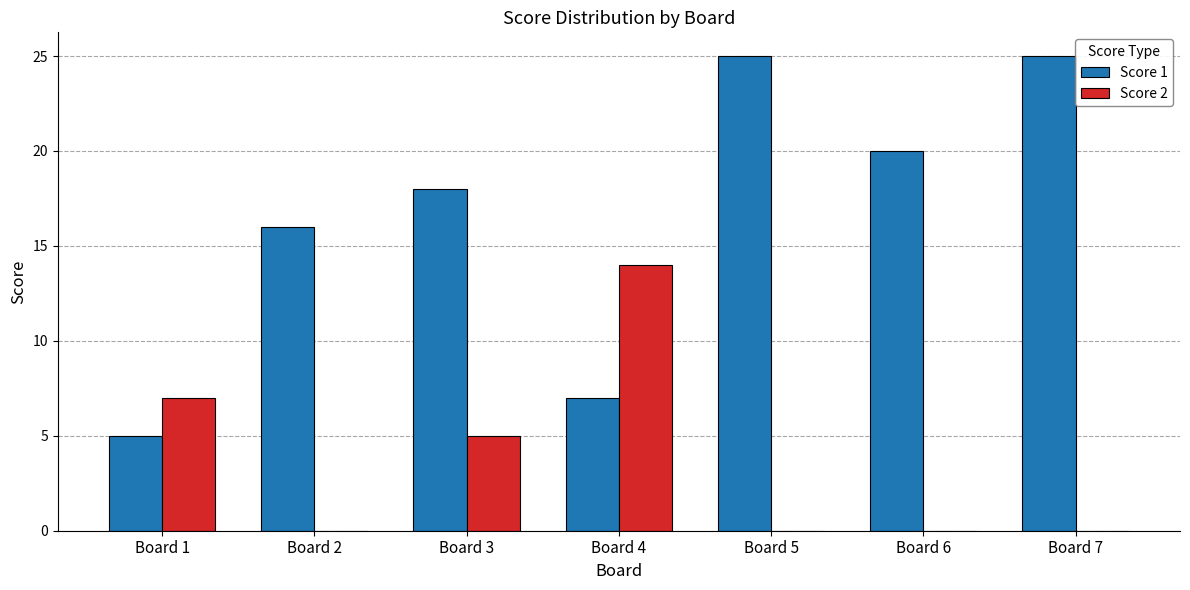

The Score 2 series shows 9 at Board 2. True or false?

False